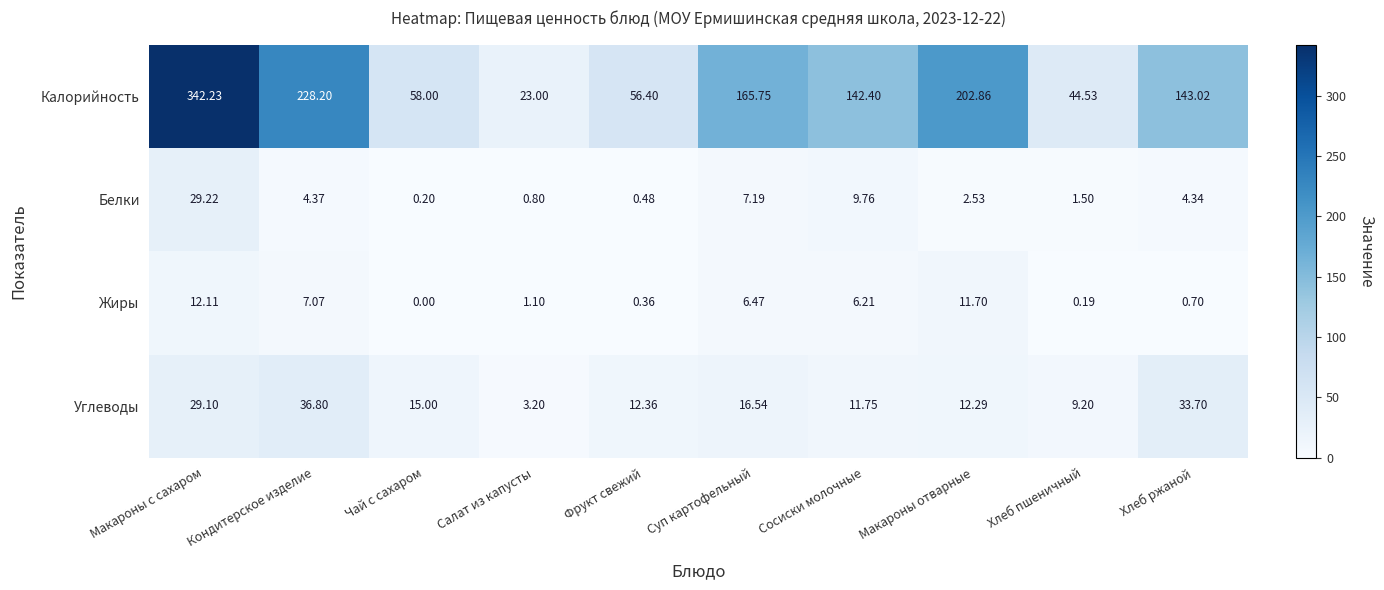

What is the total value across all series at Салат из капусты?

28.1